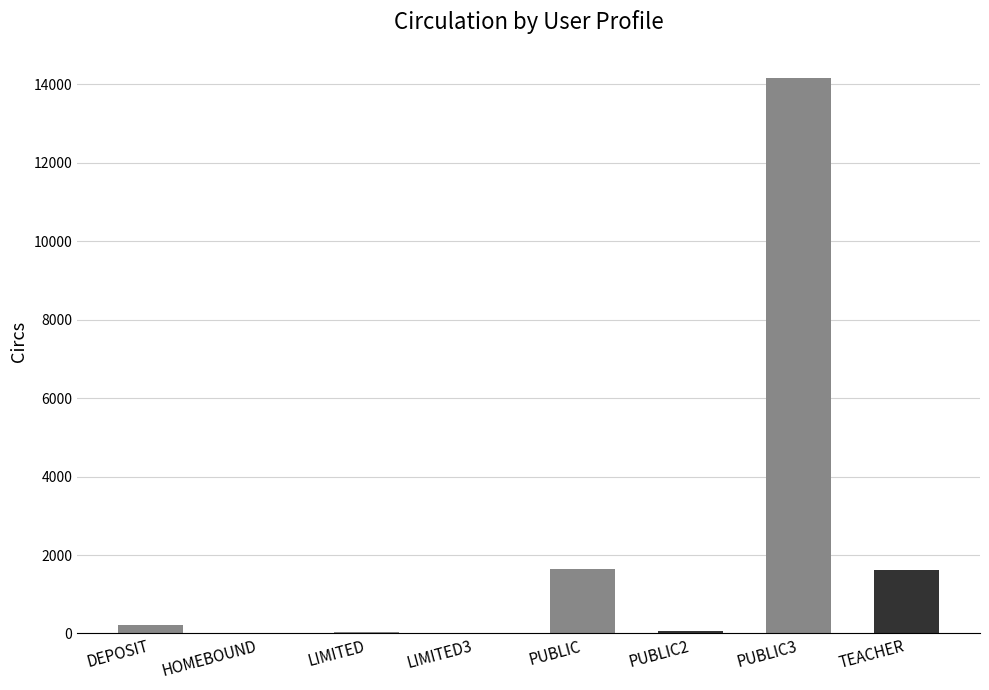

Rank the categories by value from highest to lowest.

PUBLIC3, PUBLIC, TEACHER, DEPOSIT, PUBLIC2, LIMITED, LIMITED3, HOMEBOUND